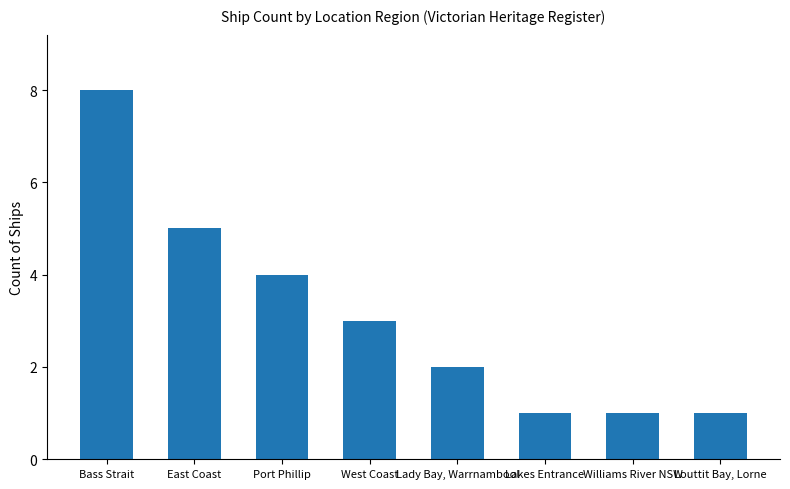

What is the label of the 2nd bar from the right?

Williams River NSW